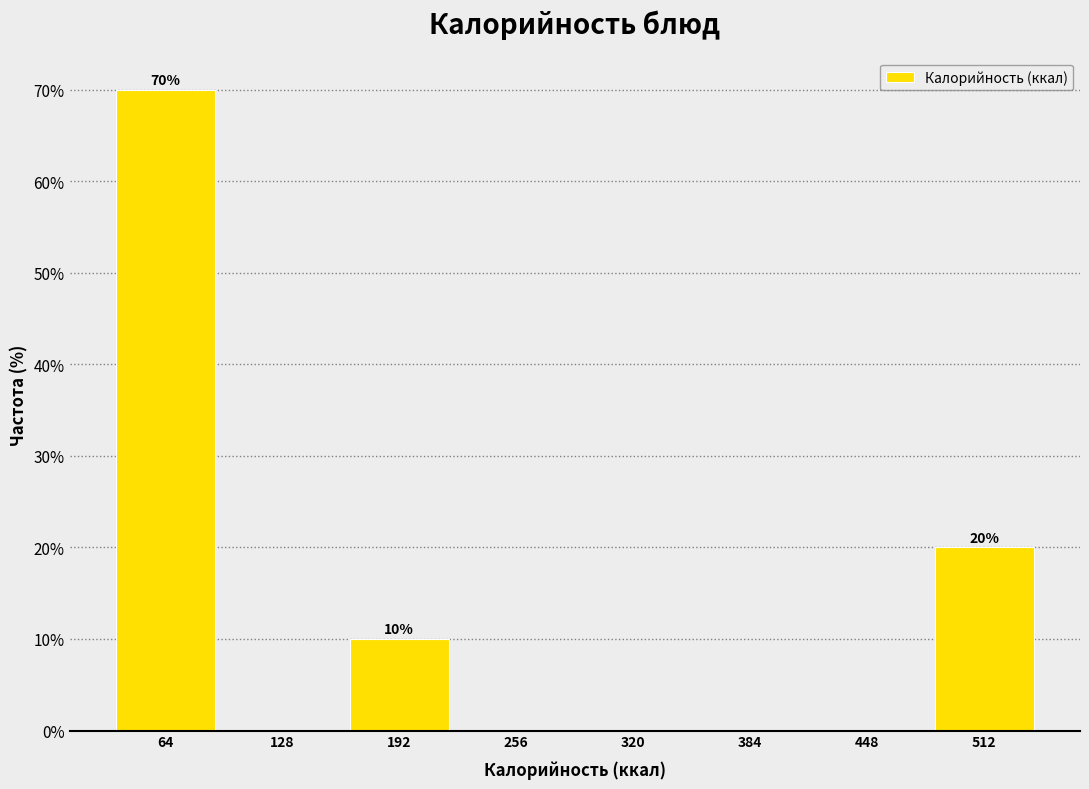

Over which range of the x-axis is the bar tallest?

30 to 100